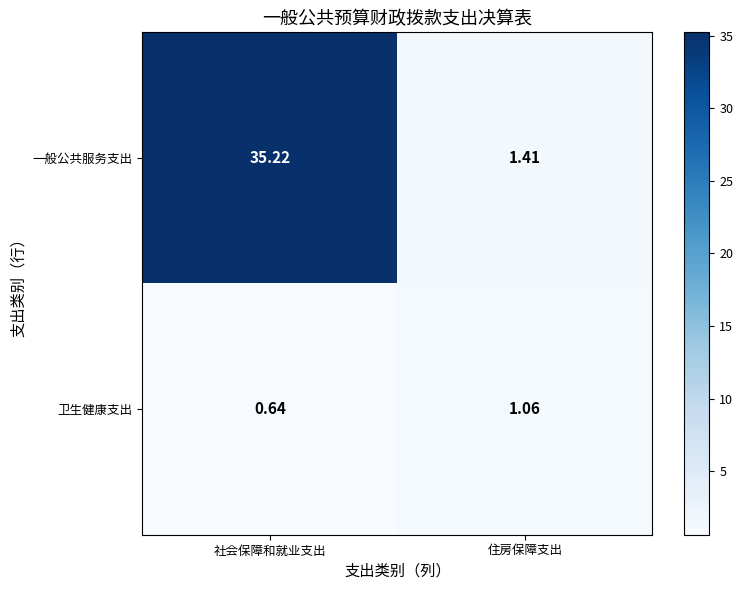

At 社会保障和就业支出, list the series in order from smallest to largest.

卫生健康支出, 一般公共服务支出